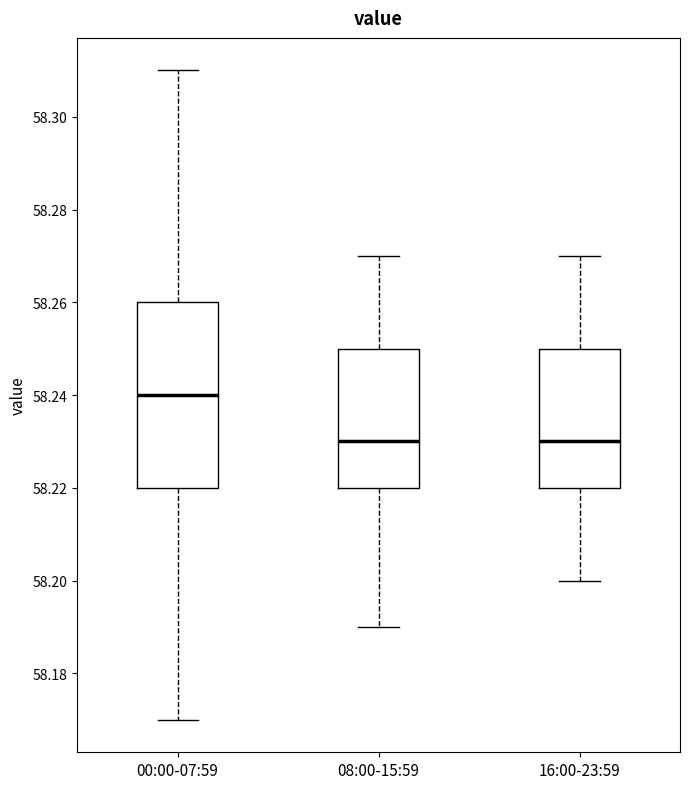

Reading left to right, transcribe this box plot: for each box, give where its median line is, the range the box spans, and where its two whiskers end, as read against the y-axis. The values are not printed on the chart, so give them approximately, as read against the axis.

00:00-07:59: median 58.24, box 58.22 to 58.26, whiskers 58.17 to 58.31
08:00-15:59: median 58.23, box 58.22 to 58.25, whiskers 58.19 to 58.27
16:00-23:59: median 58.23, box 58.22 to 58.25, whiskers 58.20 to 58.27